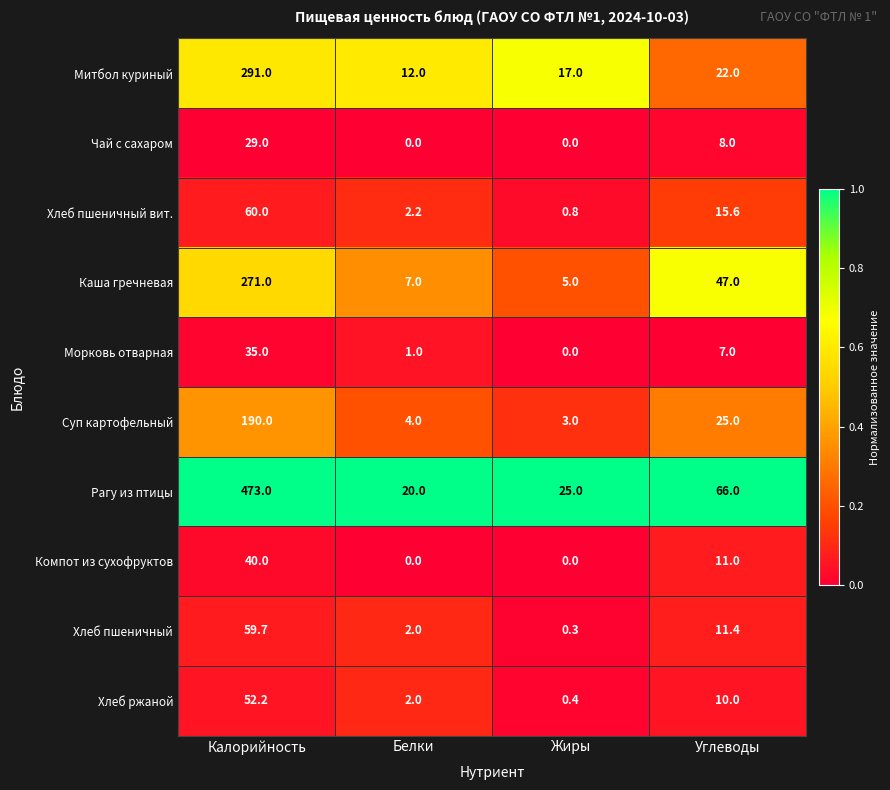

Rank the series by their maximum value, from lowest to highest.

Чай с сахаром, Морковь отварная, Компот из сухофруктов, Хлеб ржаной, Хлеб пшеничный, Хлеб пшеничный вит., Суп картофельный, Каша гречневая, Митбол куриный, Рагу из птицы